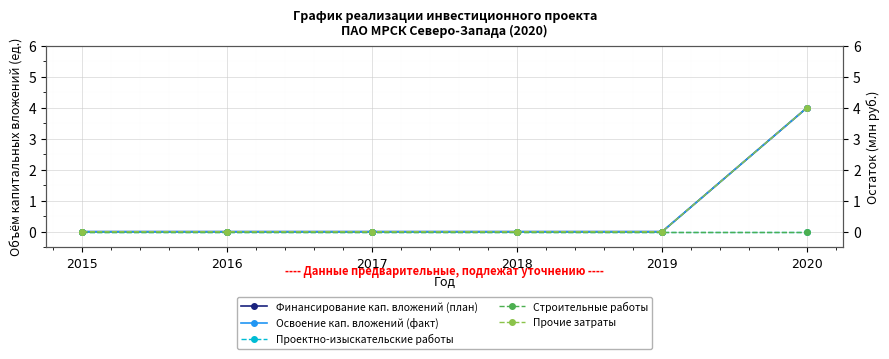

How many data points does each series have?

6